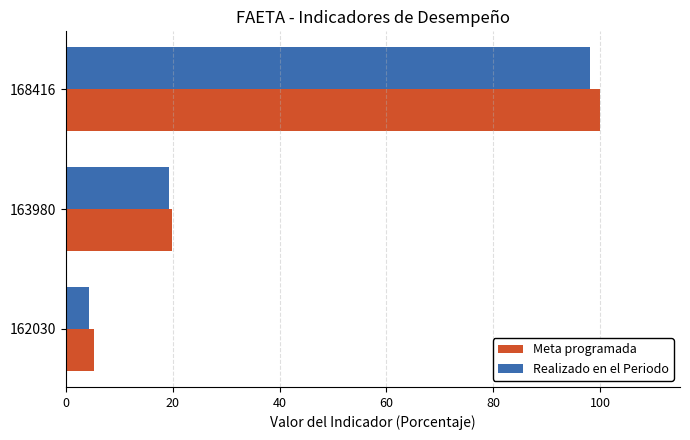

How many data points in Realizado en el Periodo are less than 19?

1